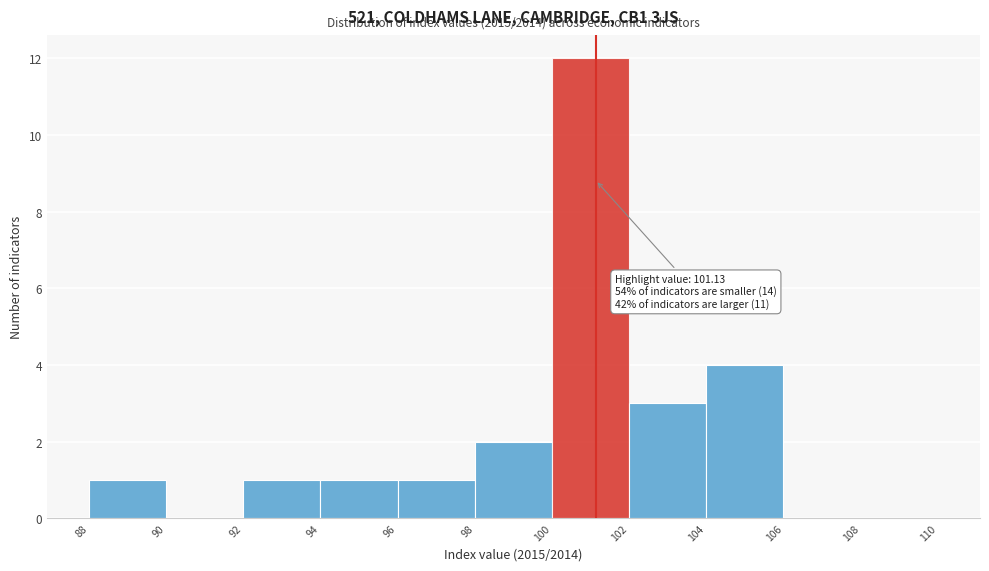

Which range on the x-axis has the tallest bar?

100 to 102